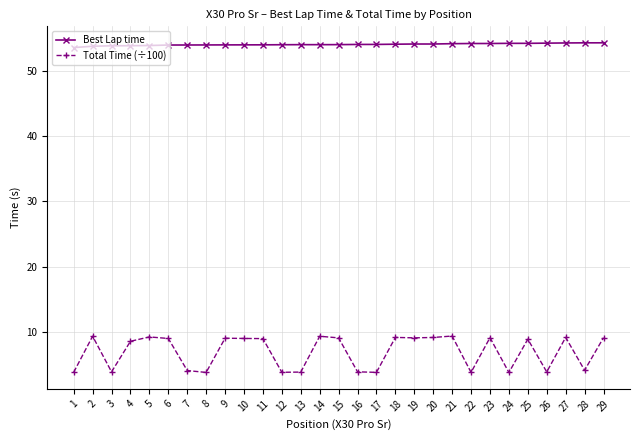

True or false: Best Lap time and Total Time (÷100) intersect in this chart.

False